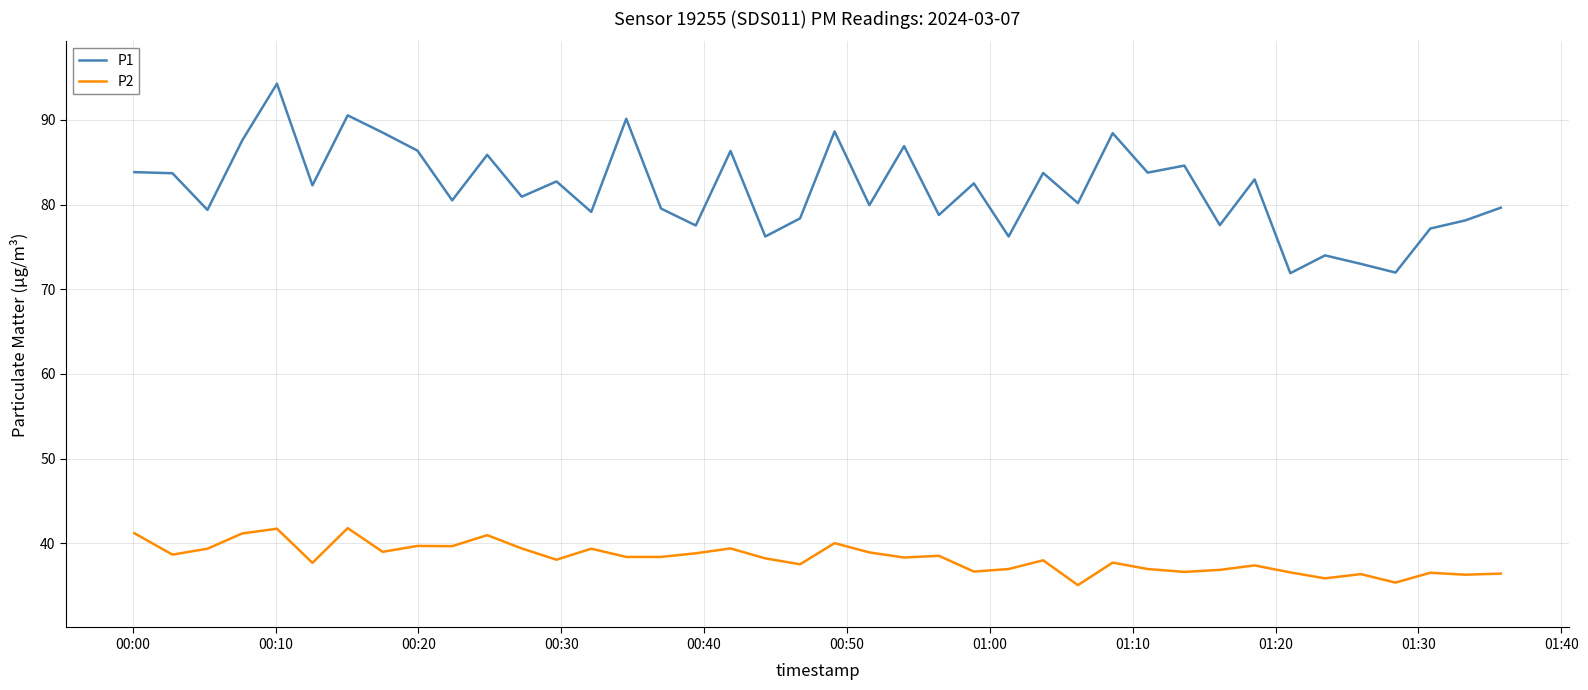

Which series has the widest spread of values?

P1